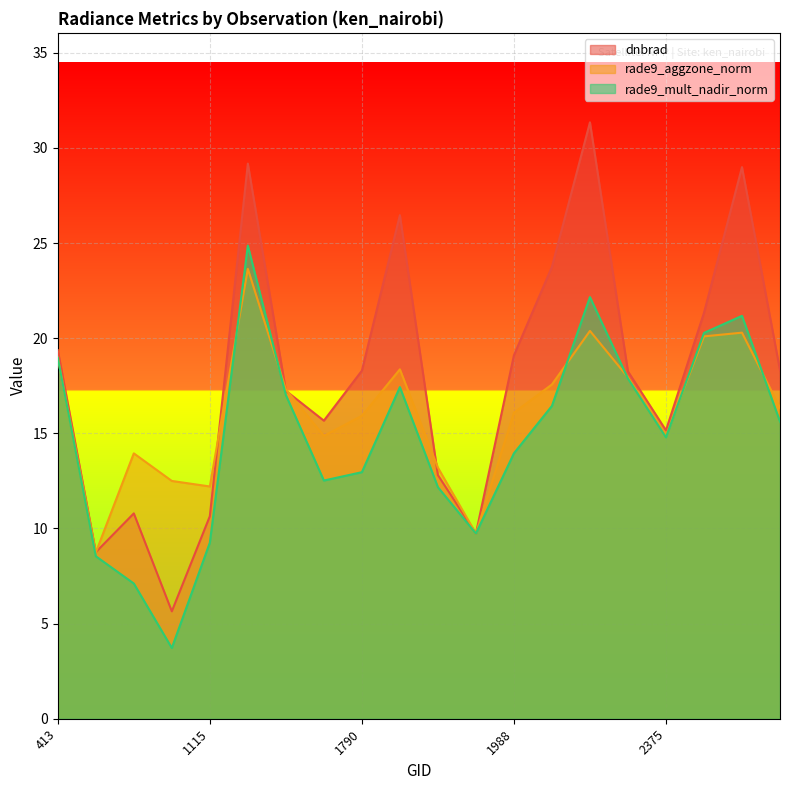

At which label does rade9_aggzone_norm first exceed 16?

413